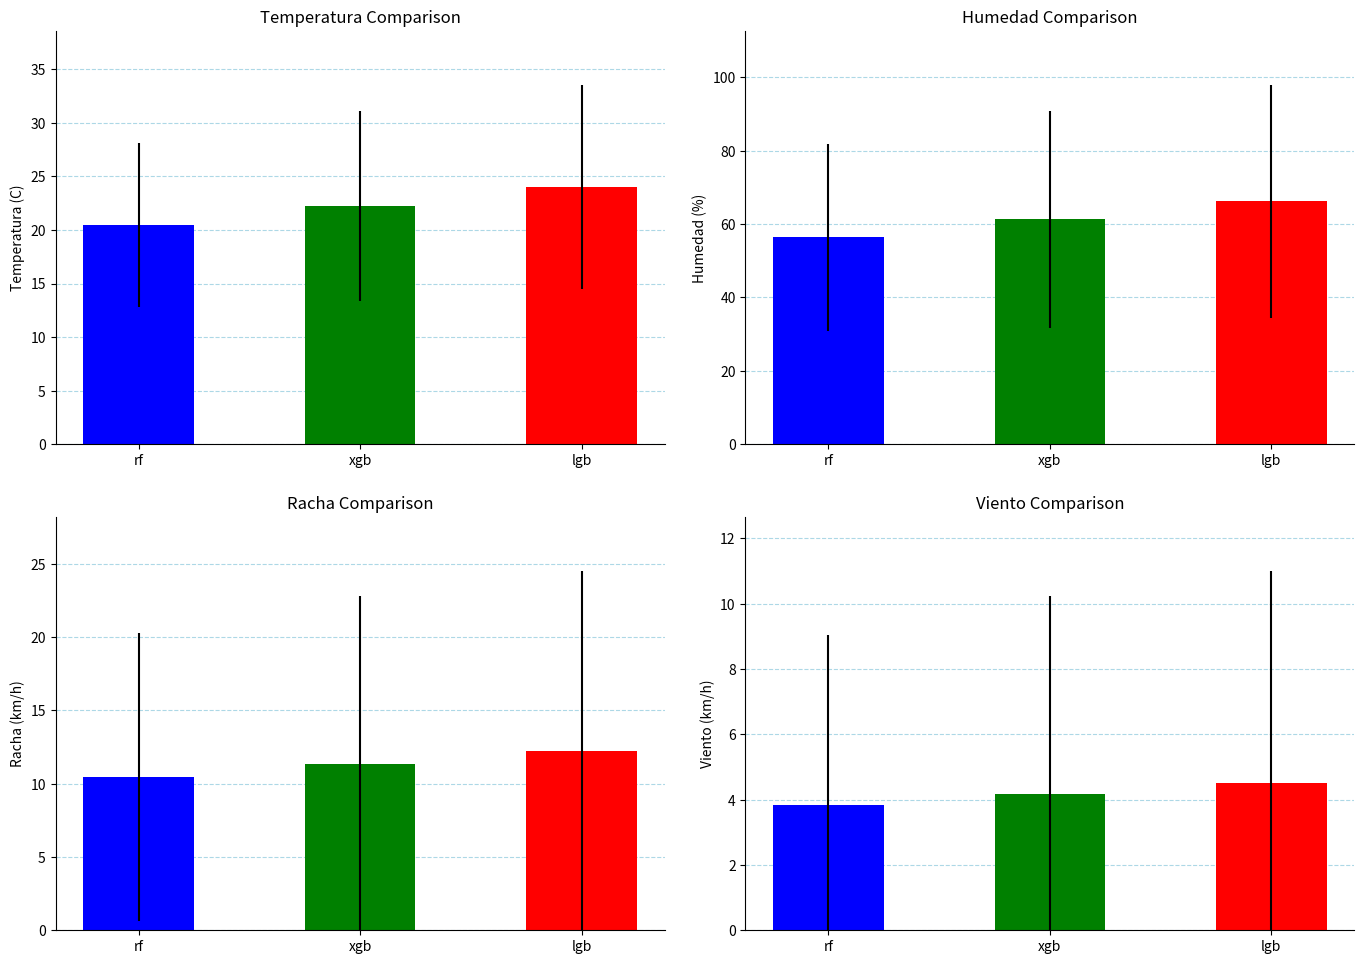

At how many categories does at least one series exceed 61?

2